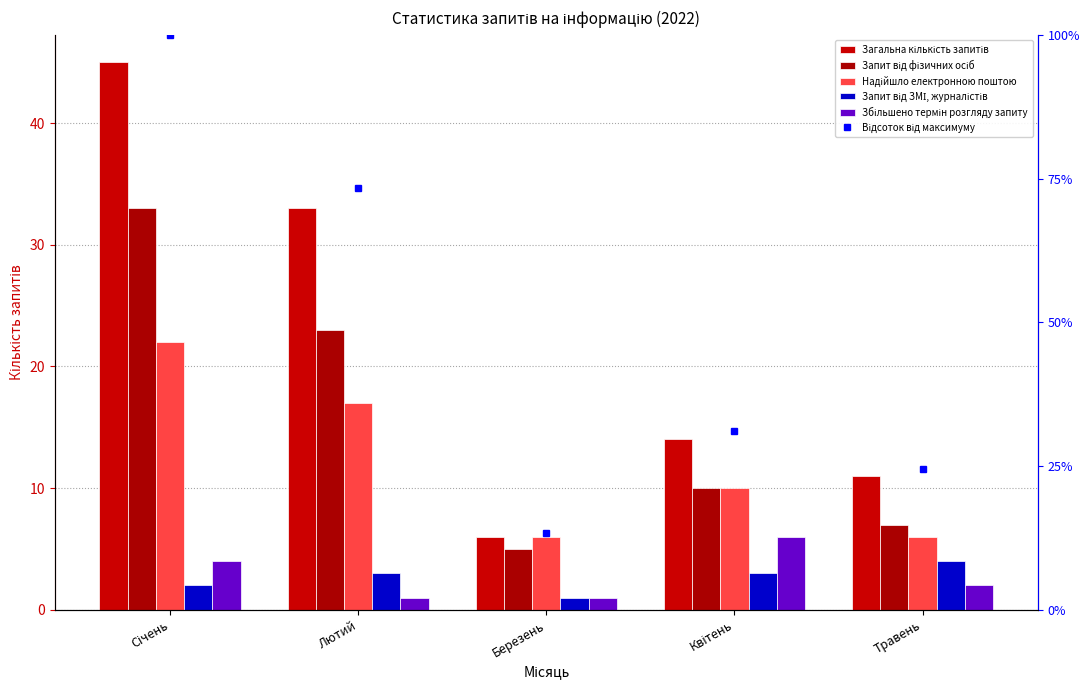

What is the label of the 2nd bar from the left?

Лютий